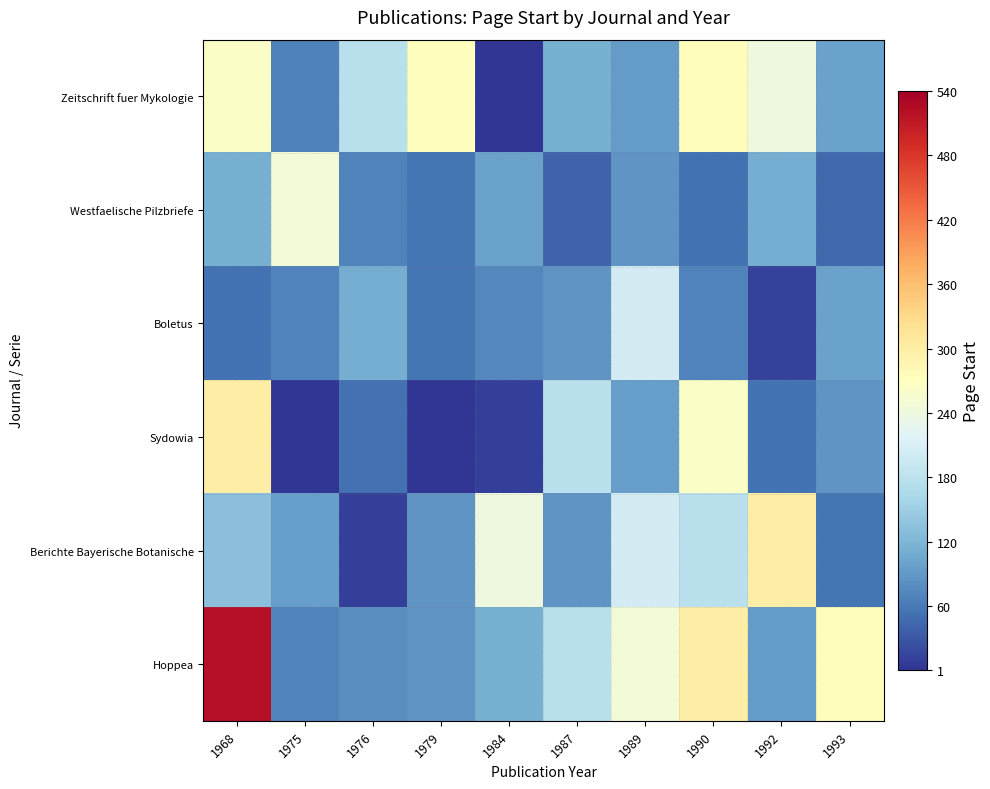

Between 1992 and 1979, which is larger?

1979